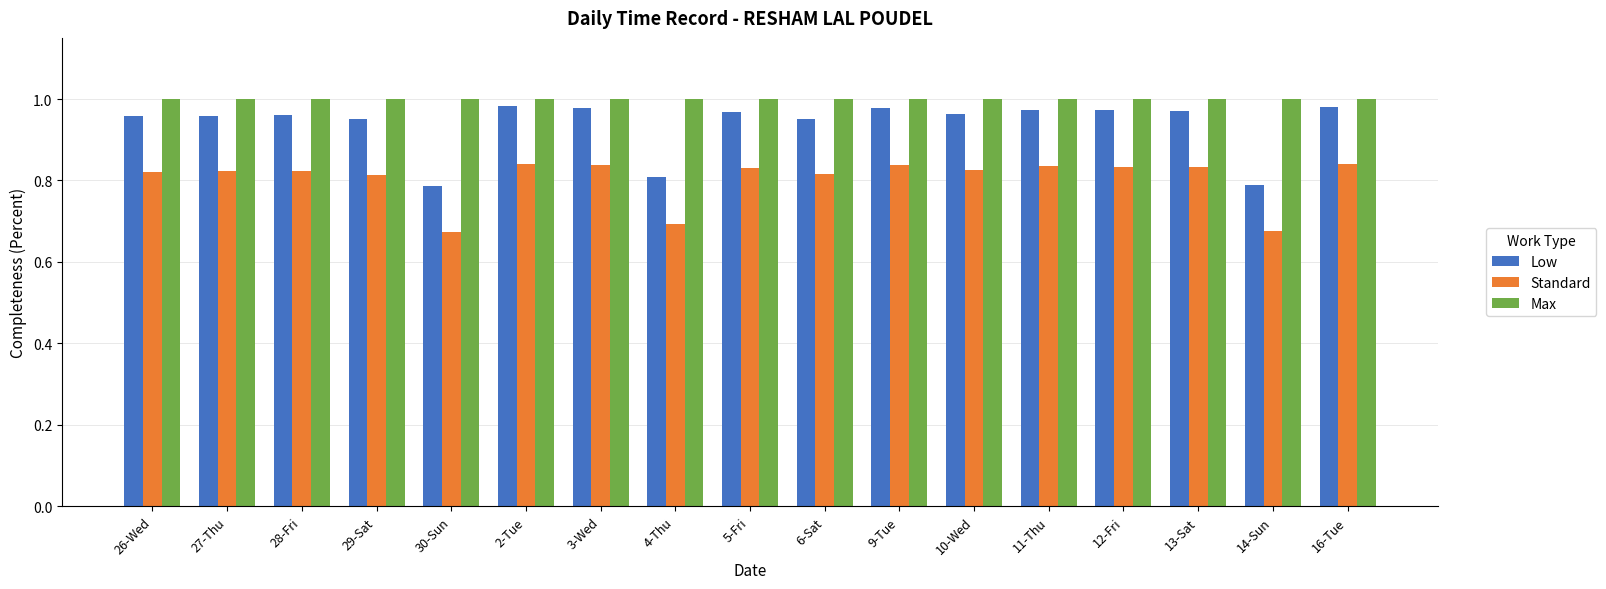

How many groups of bars are there?

17